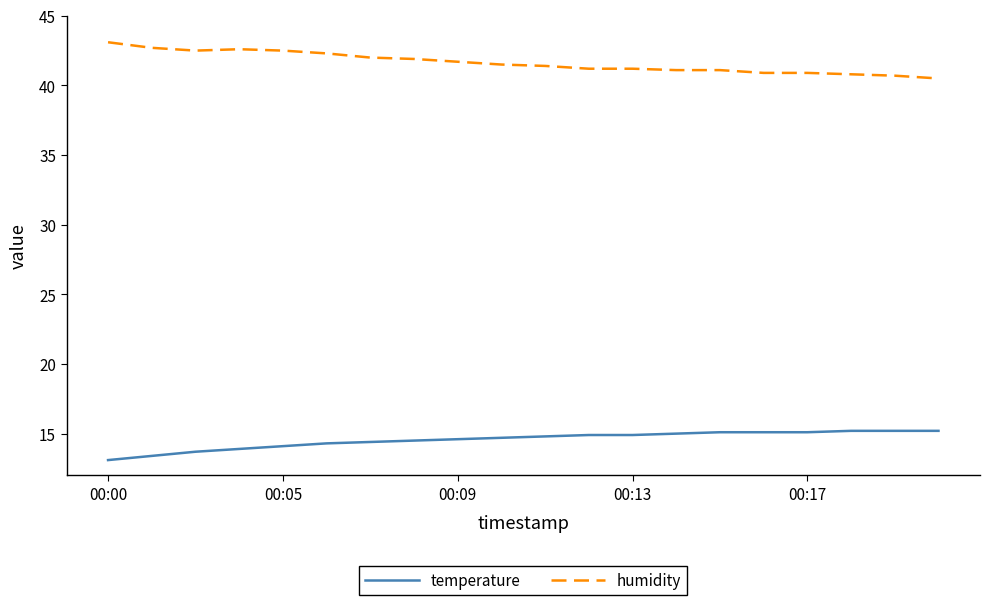

What is the difference between the maximum and minimum values in the temperature series?

2.1